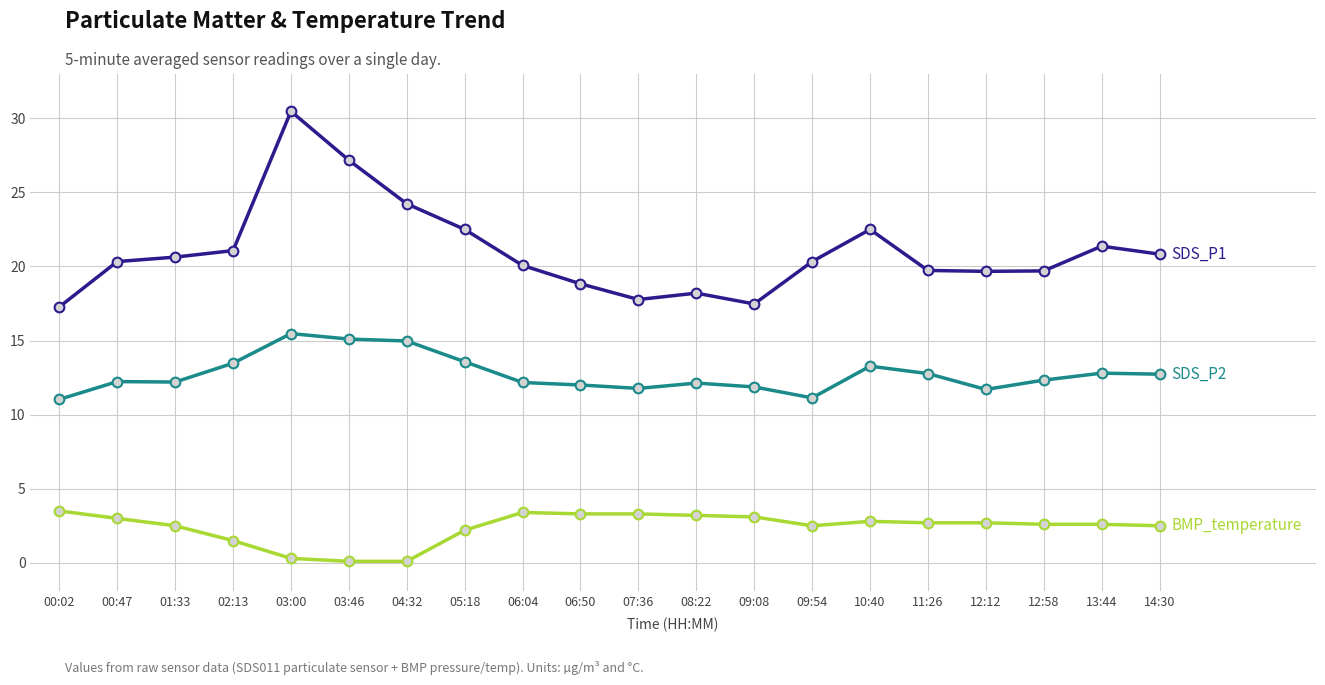

What is the label of the 7th point from the left?

04:32